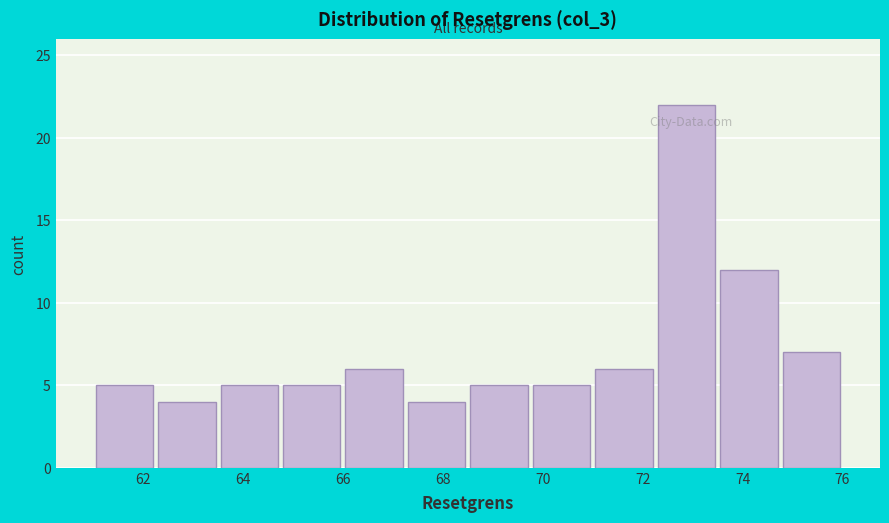

Reading left to right, transcribe this chart: for each bar, give the range it covers on the x-axis and its height. Neither the bar edges nor the heights are printed on the chart, so give them approximately, as read against the axes.

61.00 to 62.25: 5
62.25 to 63.50: 4
63.50 to 64.75: 5
64.75 to 66.00: 5
66.00 to 67.25: 6
67.25 to 68.50: 4
68.50 to 69.75: 5
69.75 to 71.00: 5
71.00 to 72.25: 6
72.25 to 73.50: 22
73.50 to 74.75: 12
74.75 to 76.00: 7